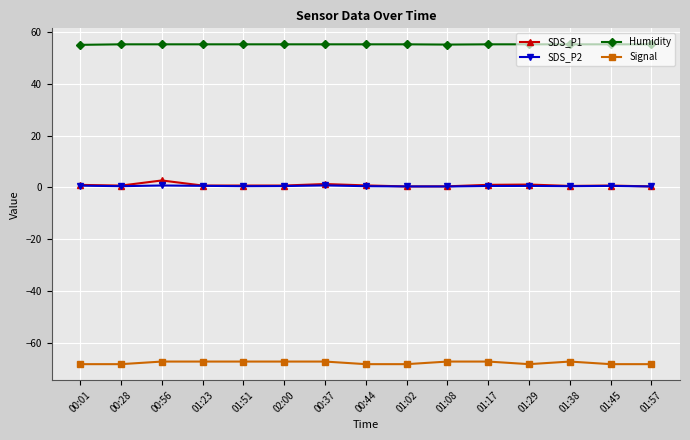

Is the value of SDS_P1 at 01:29 greater than the value of Signal at 02:00?

Yes